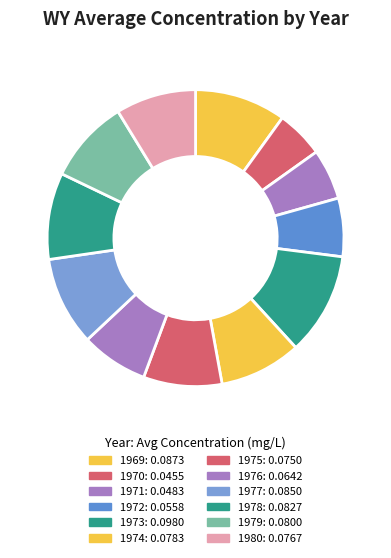

How many slices are in this pie chart?

12